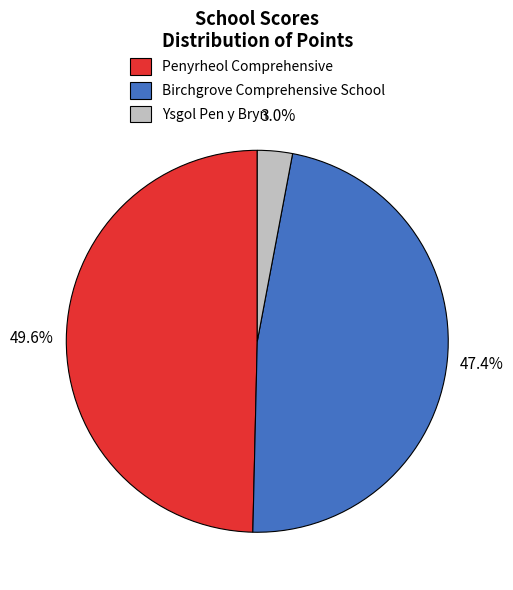

What percentage is the Birchgrove Comprehensive School slice, to the nearest percent?

47%